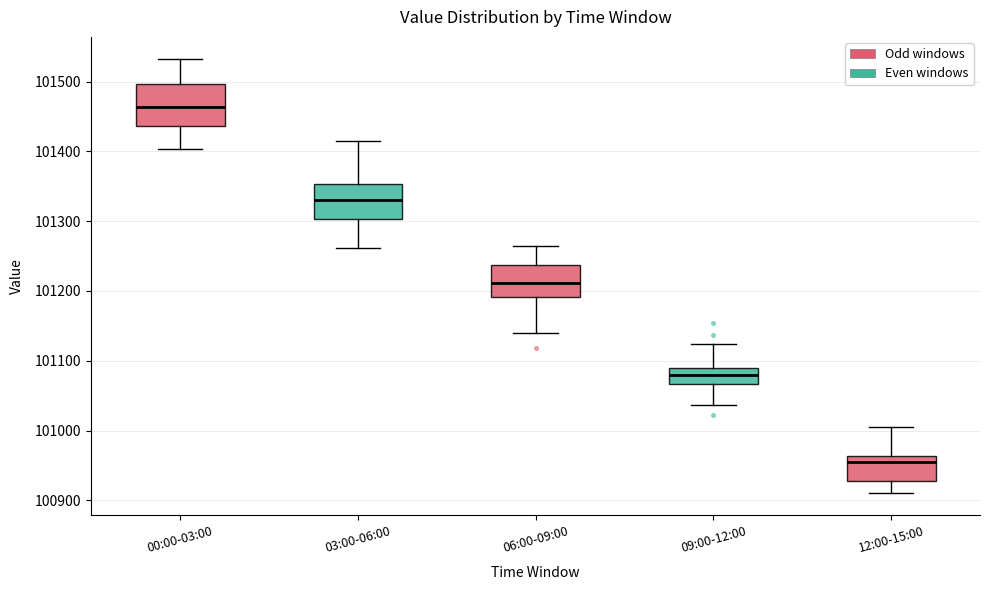

Reading left to right, read every box against the y-axis: the position of its median line, the range the box covers, and the ends of its whiskers. The values are not printed on the chart, so give them approximately, as read against the axis.

00:00-03:00: median 101460, box 101440 to 101500, whiskers 101400 to 101530
03:00-06:00: median 101330, box 101300 to 101350, whiskers 101260 to 101410
06:00-09:00: median 101210, box 101190 to 101240, whiskers 101140 to 101260
09:00-12:00: median 101080, box 101070 to 101090, whiskers 101040 to 101120
12:00-15:00: median 100960 (just below the box's upper edge), box 100930 to 100960, whiskers 100910 to 101000